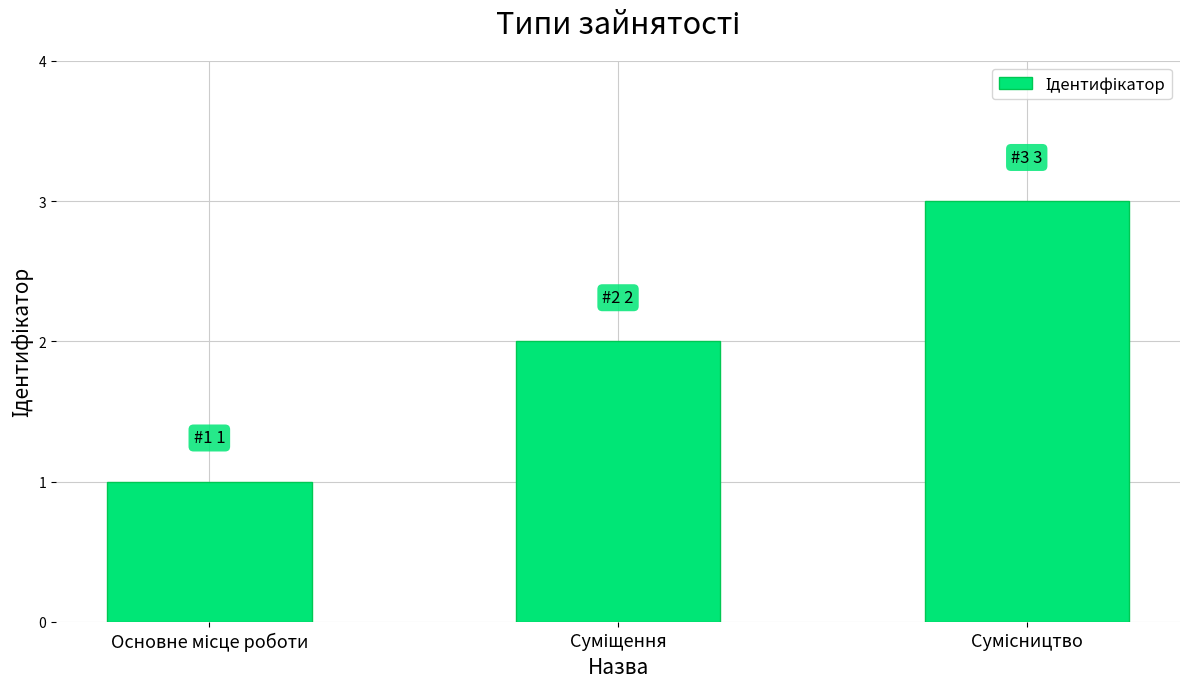

What is the smallest value displayed?

1